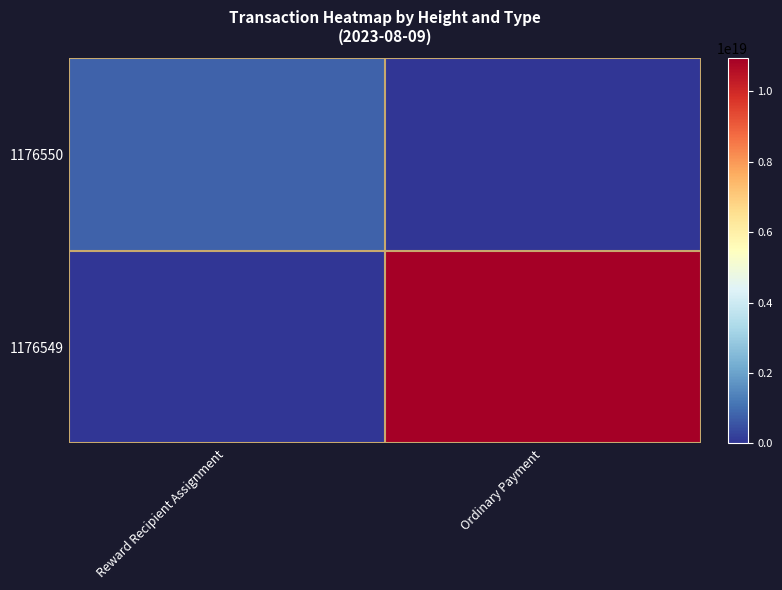

Which series has the largest total across all categories?

1176549